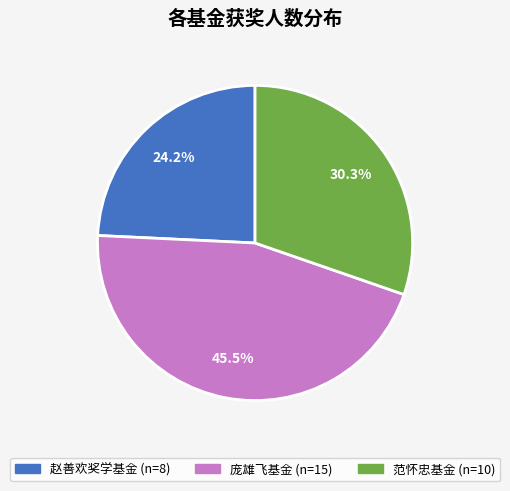

What percentage do 赵善欢奖学基金 and 庞雄飞基金 together represent?

69.7%